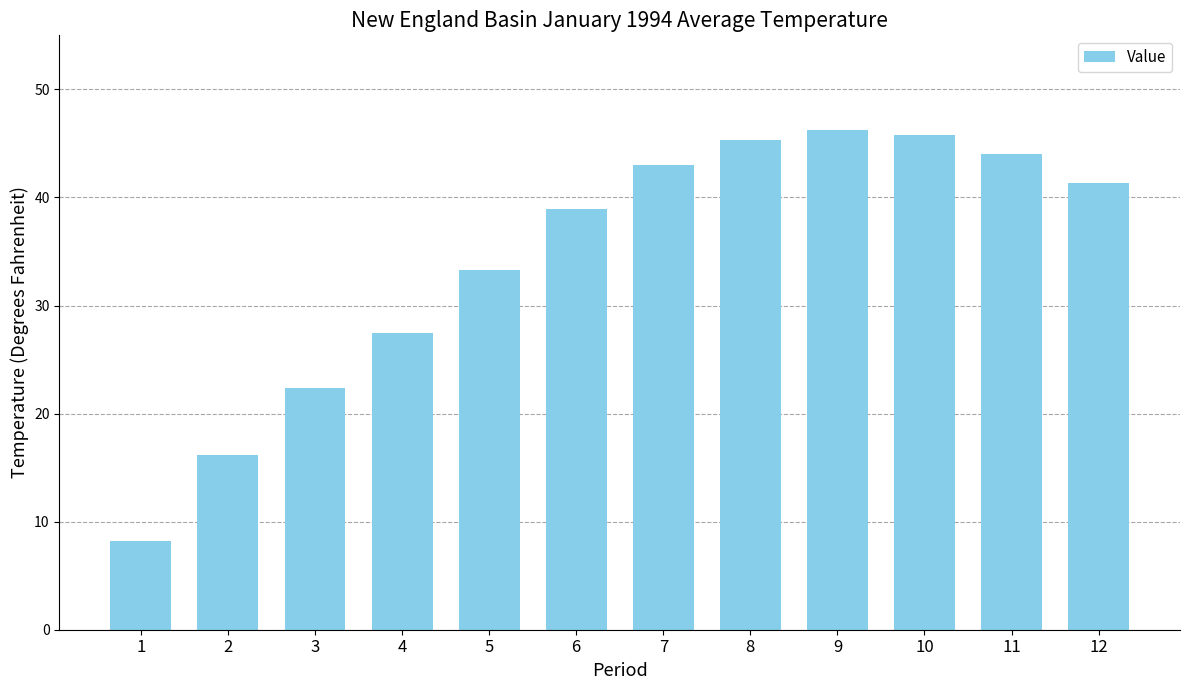

Does the chart contain any negative values?

No